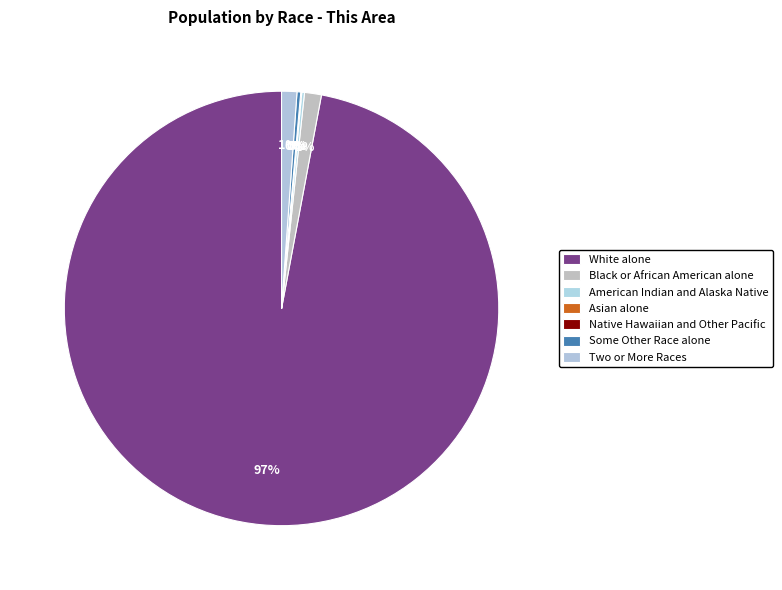

To the nearest percent, what is the difference between the largest and smallest slice percentages?

97%